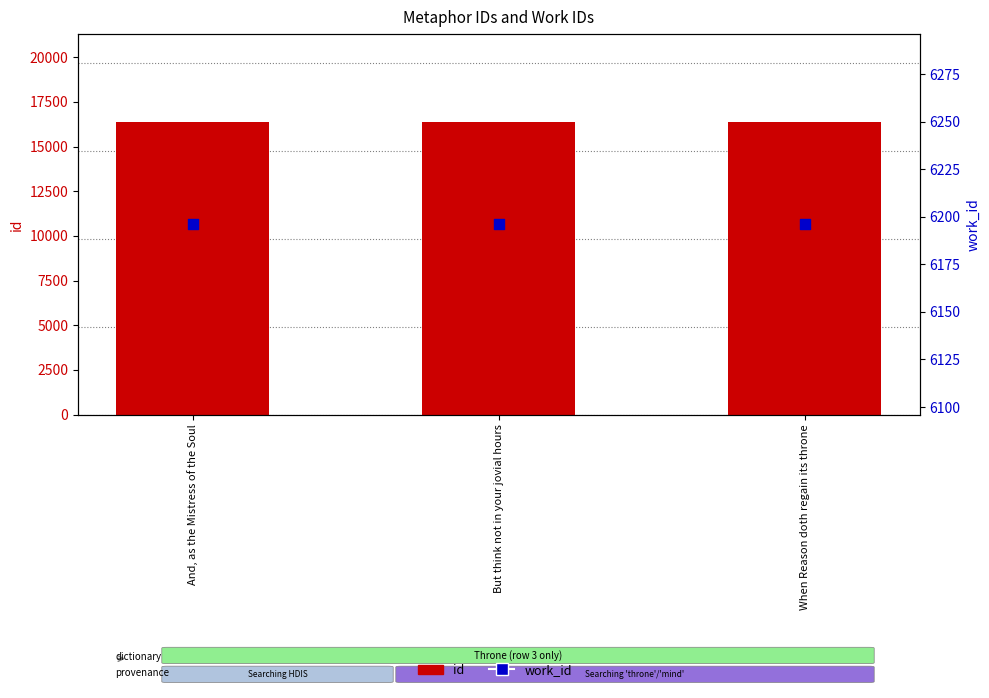

At how many categories does at least one series exceed 16143?

3